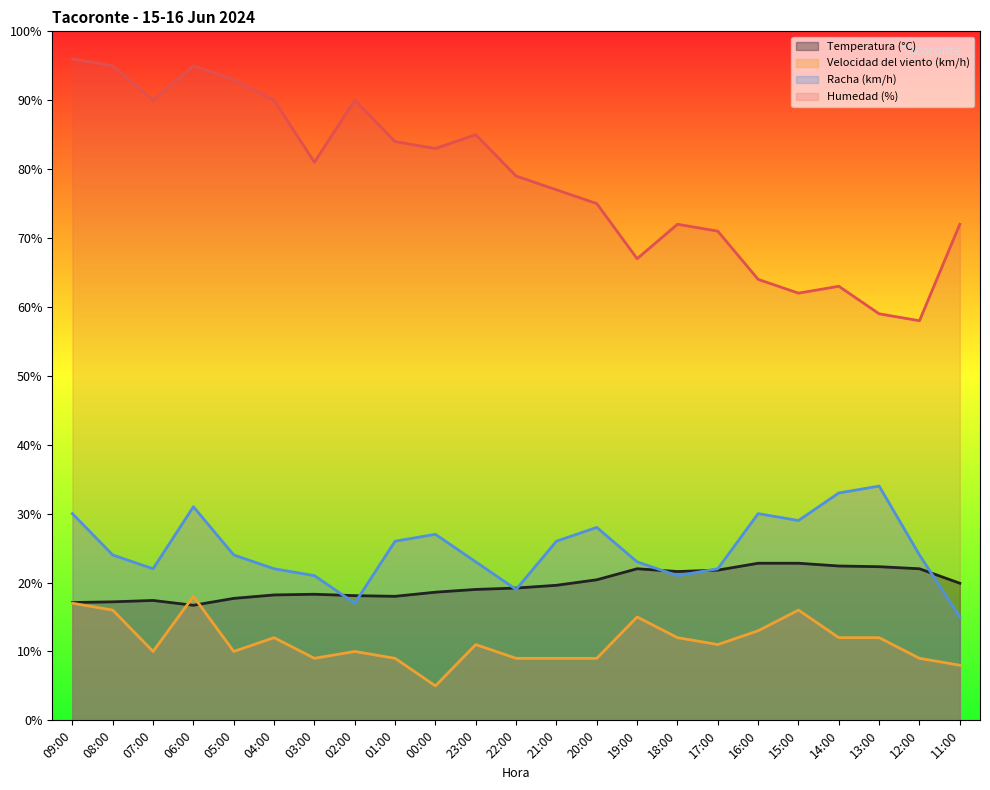

Which series has the widest spread of values?

Humedad (%)